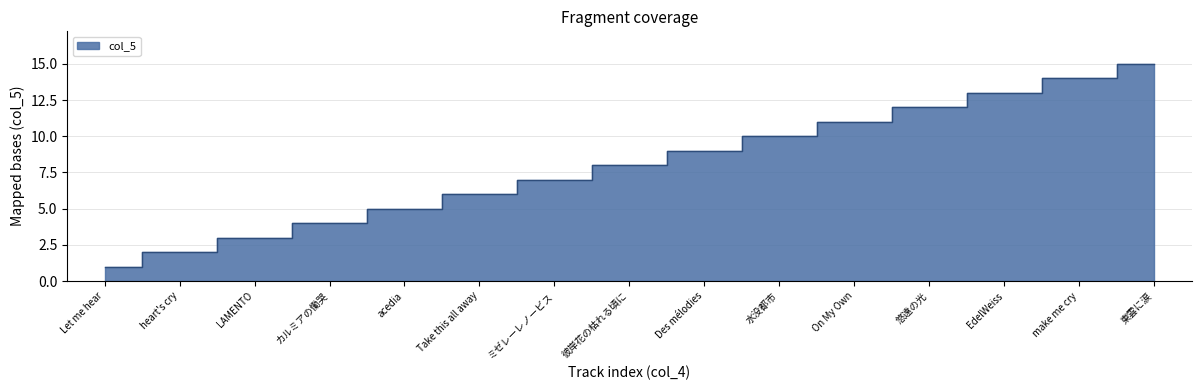

True or false: the data has more than 1 interior local peaks.

False